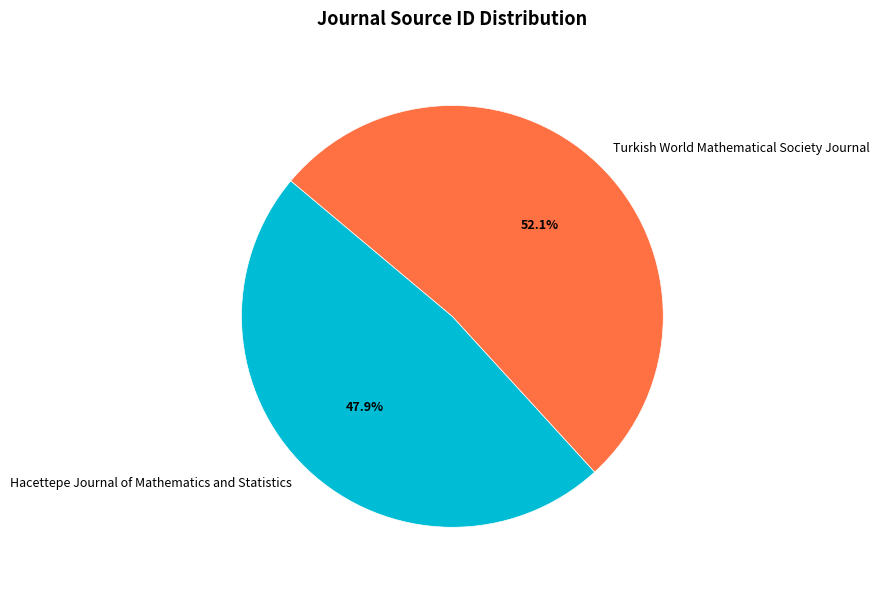

To the nearest percent, what percentage of the pie is Turkish World Mathematical Society Journal?

52%